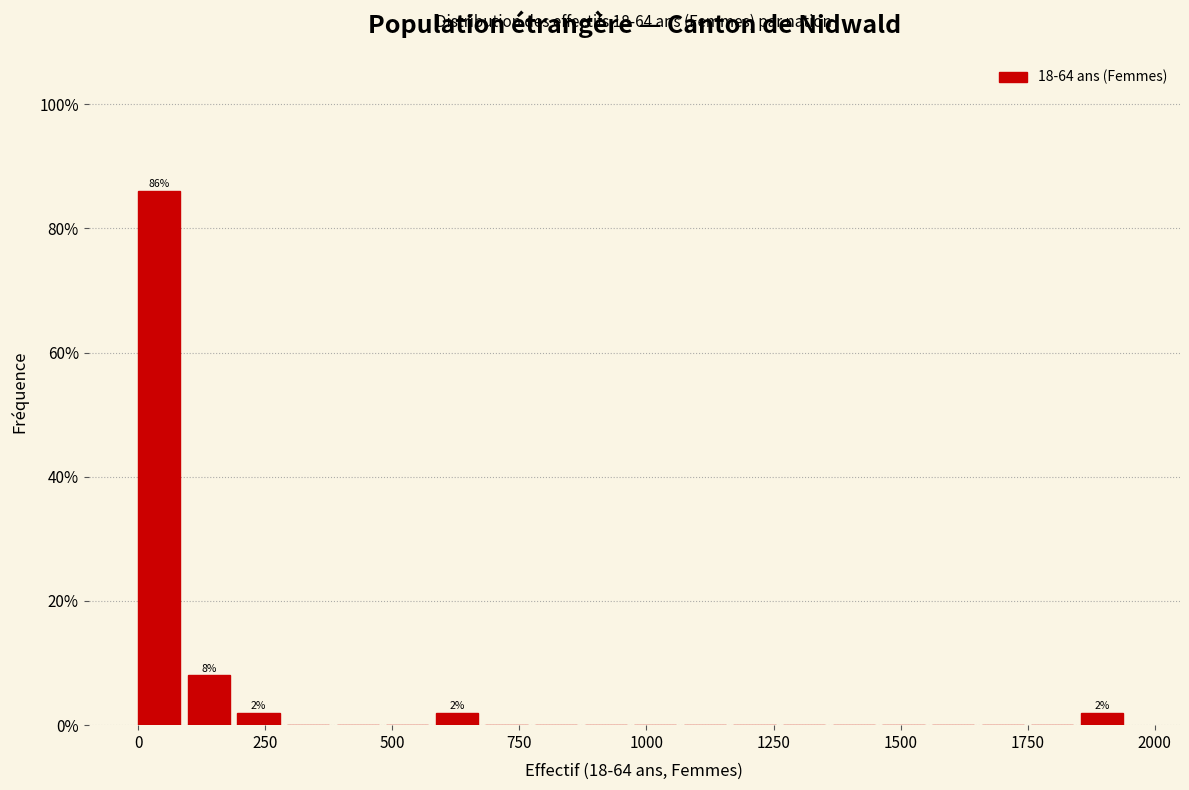

Read against the x-axis, roughly where is the centre of the tallest bar?

50